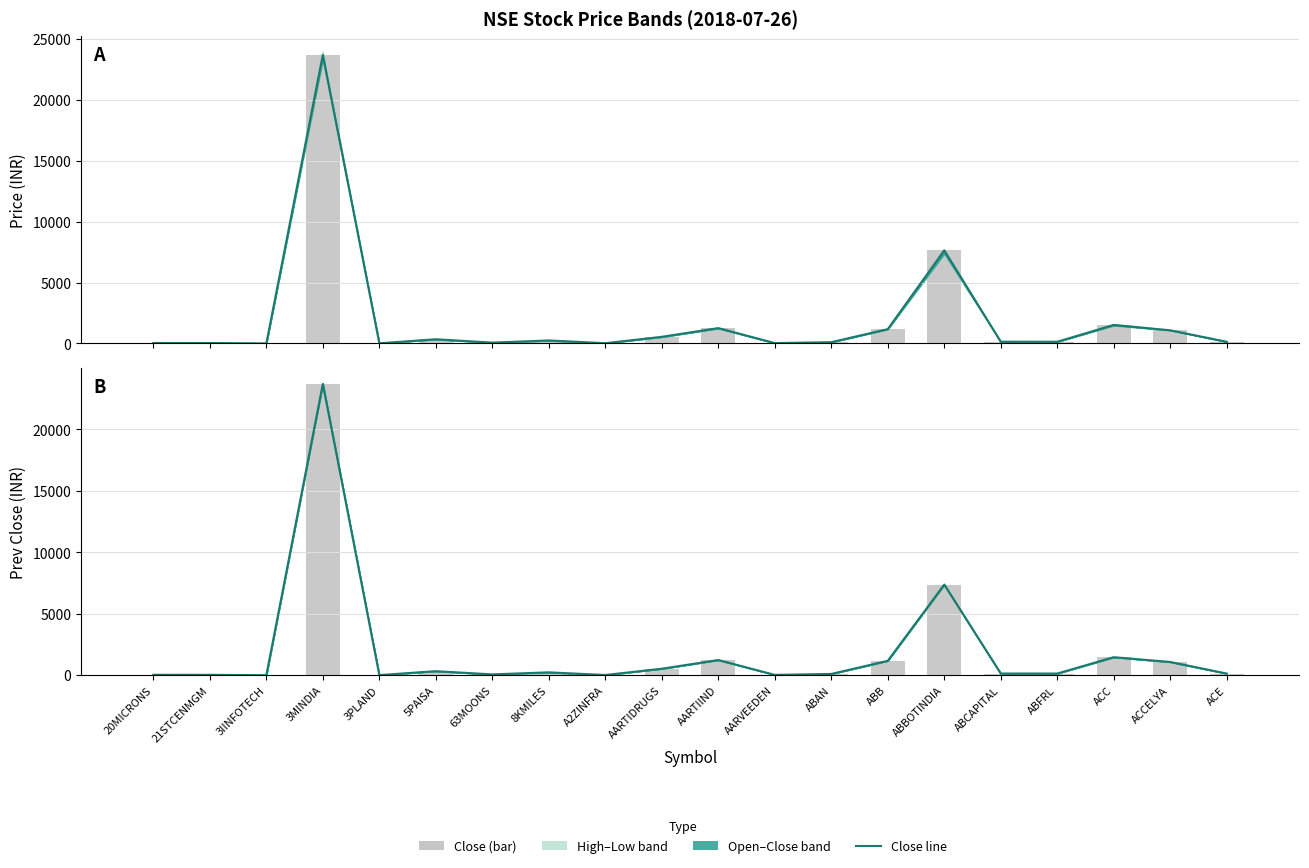

Which series has the largest range (max minus min)?

PREVCLOSE